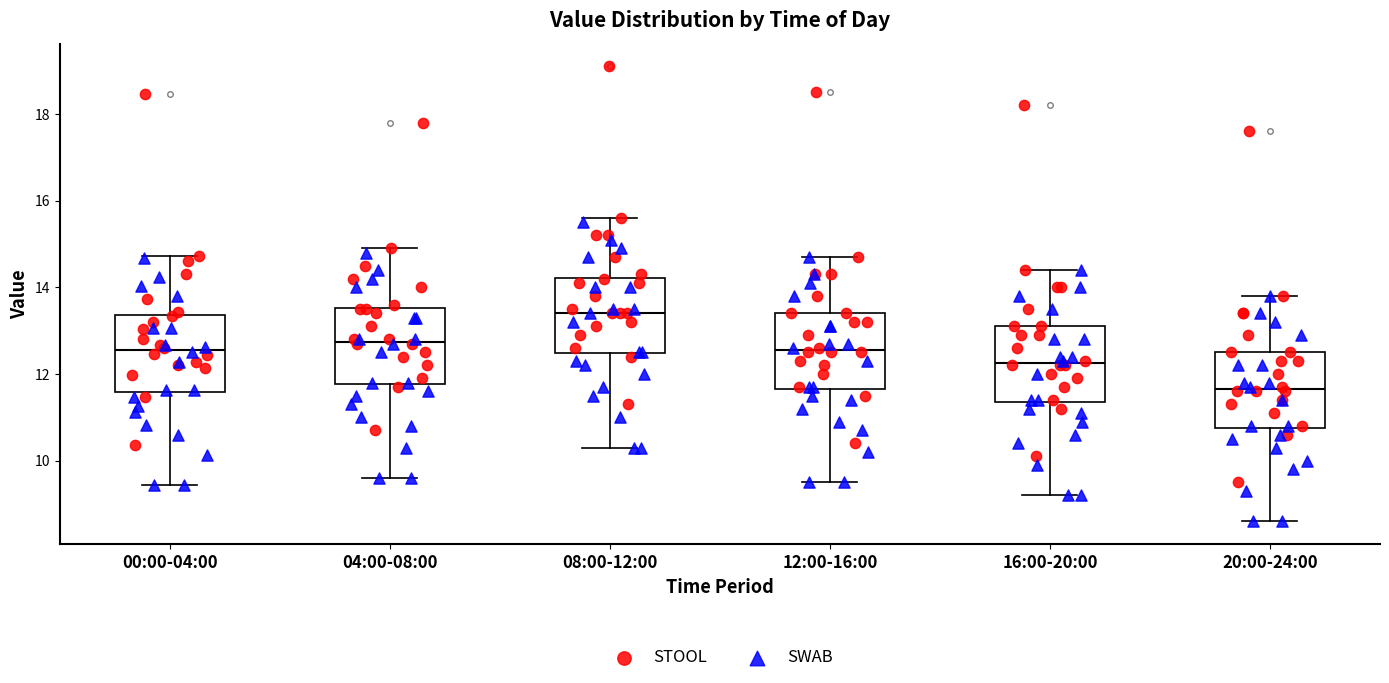

Where does the median line of the box for 16:00-20:00 sit on the y-axis? The values are not printed on the chart, so give them approximately, as read against the axis.

12.2